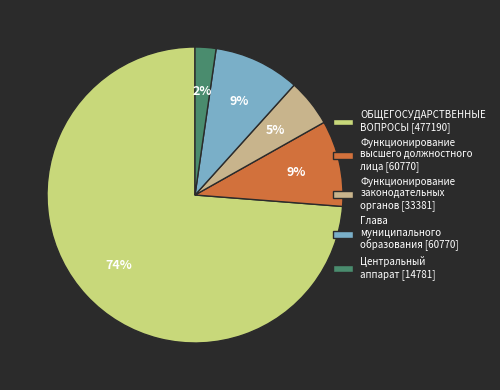

To the nearest percent, what portion does Центральный аппарат [14781] represent?

2%